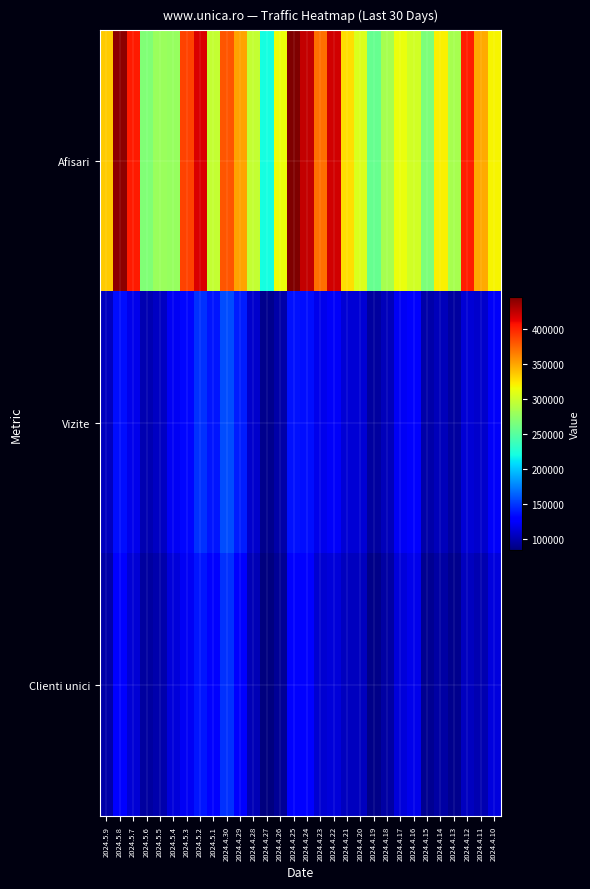

Rank the series by their maximum value, from highest to lowest.

Afisari, Vizite, Clienti unici